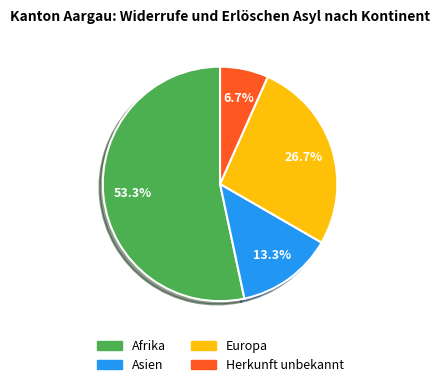

Is it true that Asien is 2% of the pie?

False